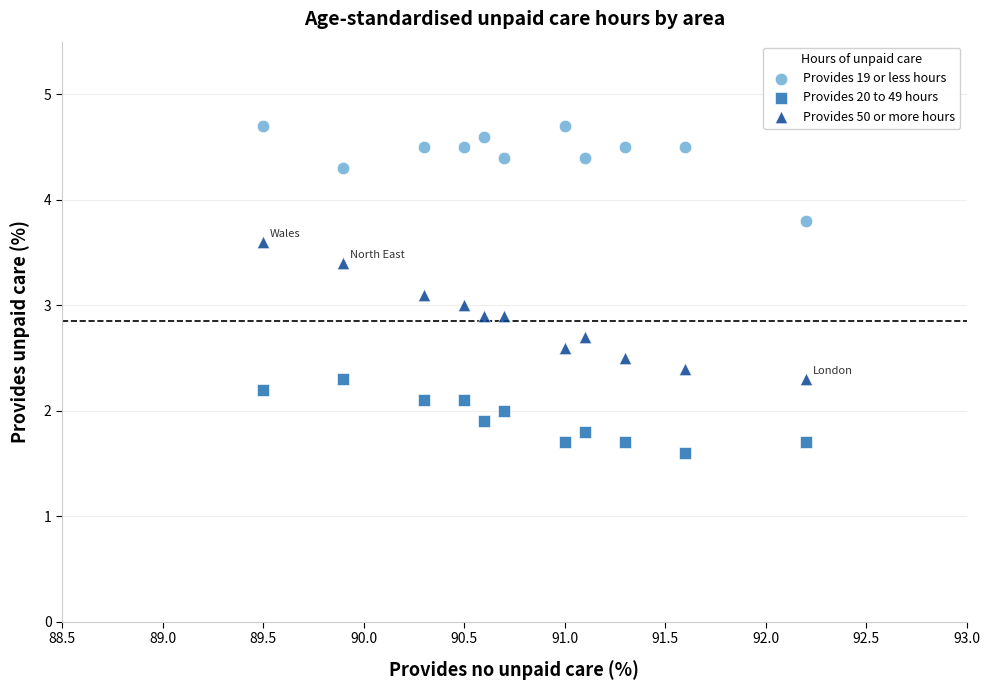

Which series contains the lowest Y value?

Provides 20 to 49 hours